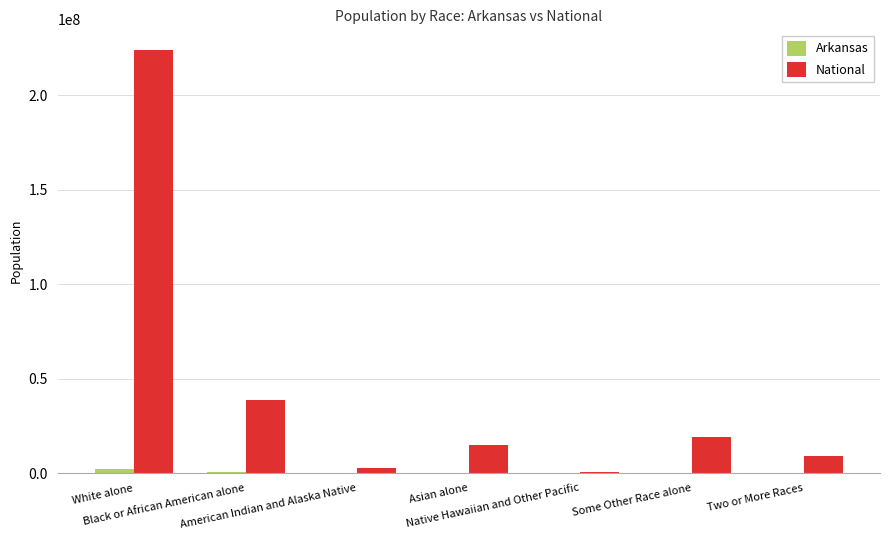

Are the bars grouped side by side (vs. stacked)?

Yes